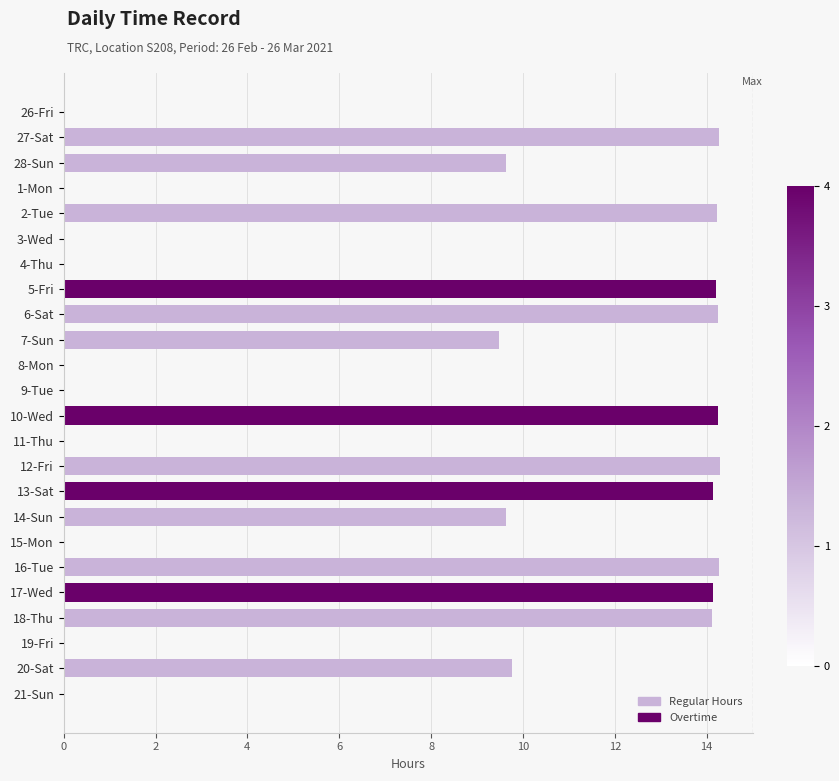

What is the highest value of the Regular Hours series?

14.3